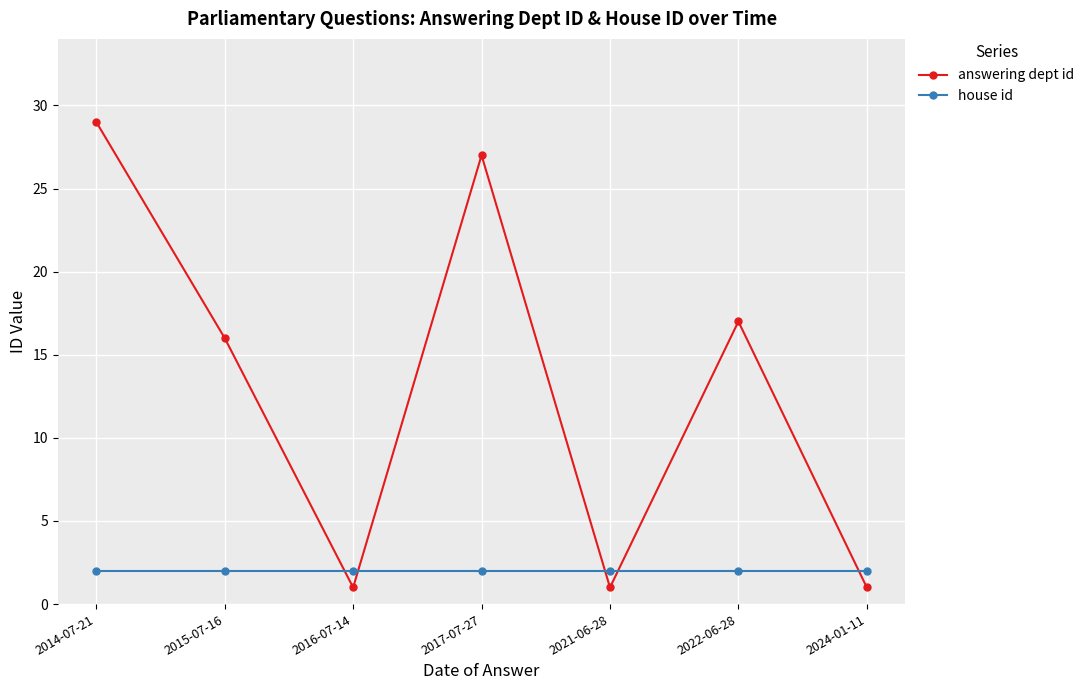

What is the value of the answering dept id point at the 6th from the left?

17